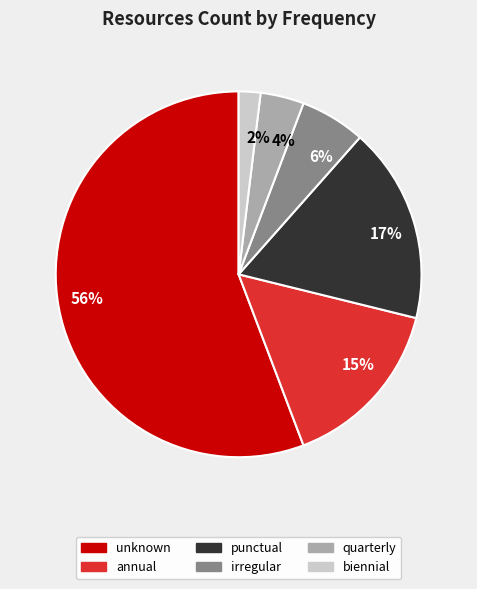

To the nearest percent, what is the difference between the largest and smallest slice percentages?

54%